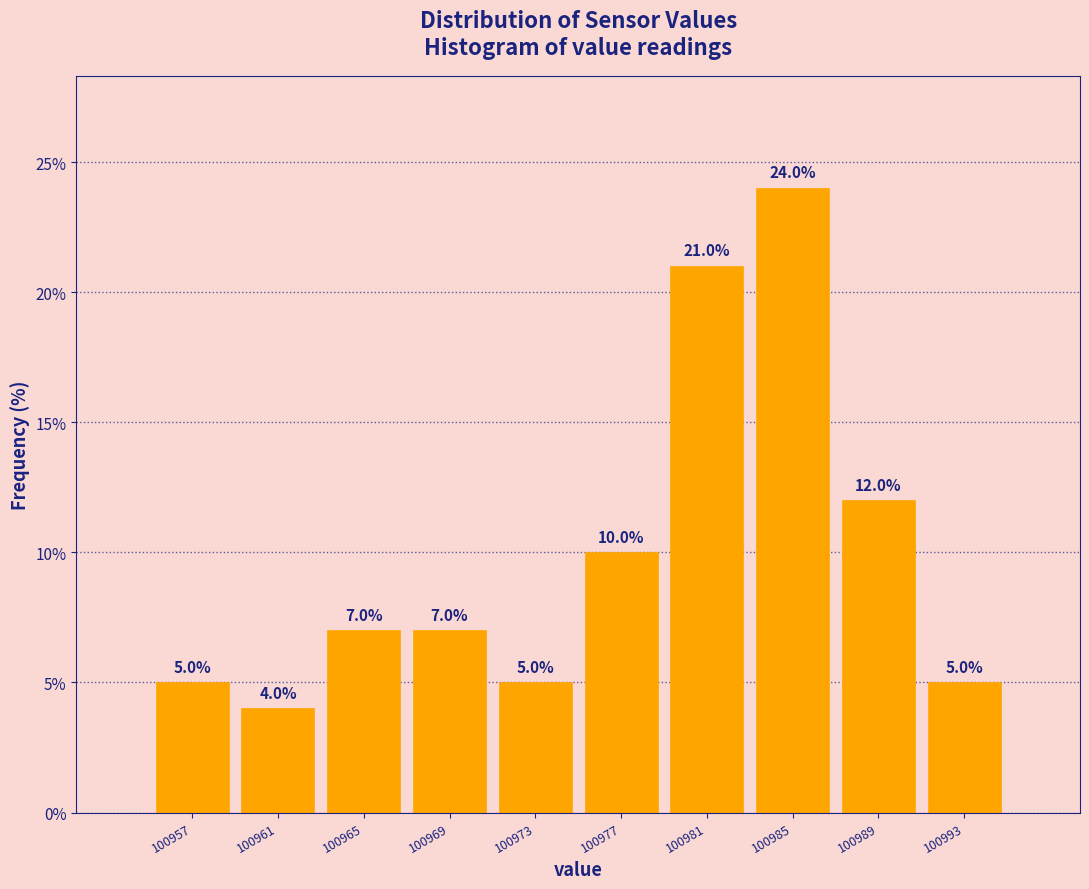

Reading right to left, transcribe all the data shown in this chart.

5.0	12.0	24.0	21.0	10.0	5.0	7.0	7.0	4.0	5.0